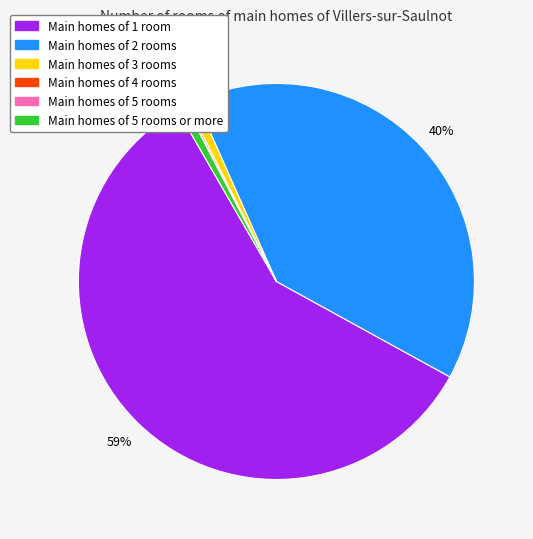

To the nearest percent, what is the average slice percentage?

17%